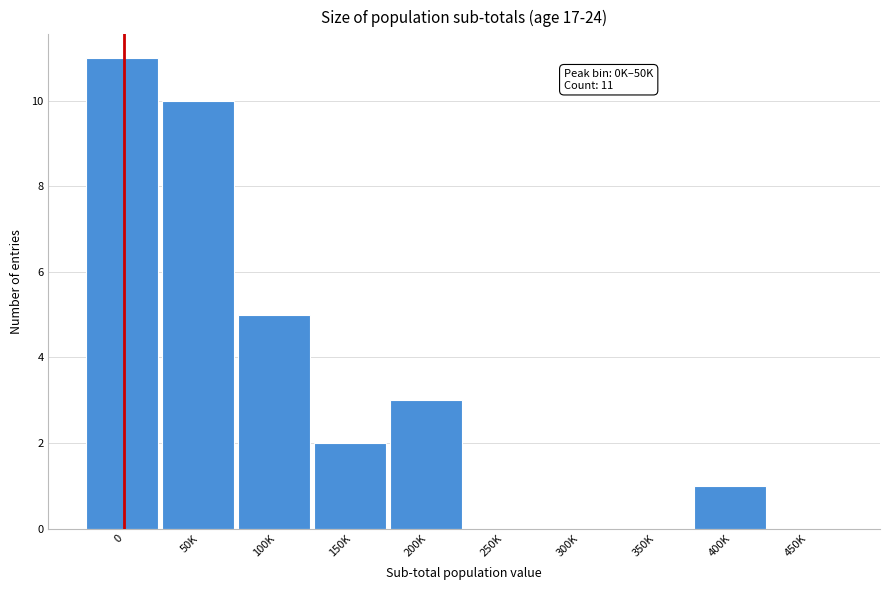

Reading left to right, transcribe all the data shown in this chart.

0=11	50K=10	100K=5	150K=2	200K=3	250K=0	300K=0	350K=0	400K=1	450K=0